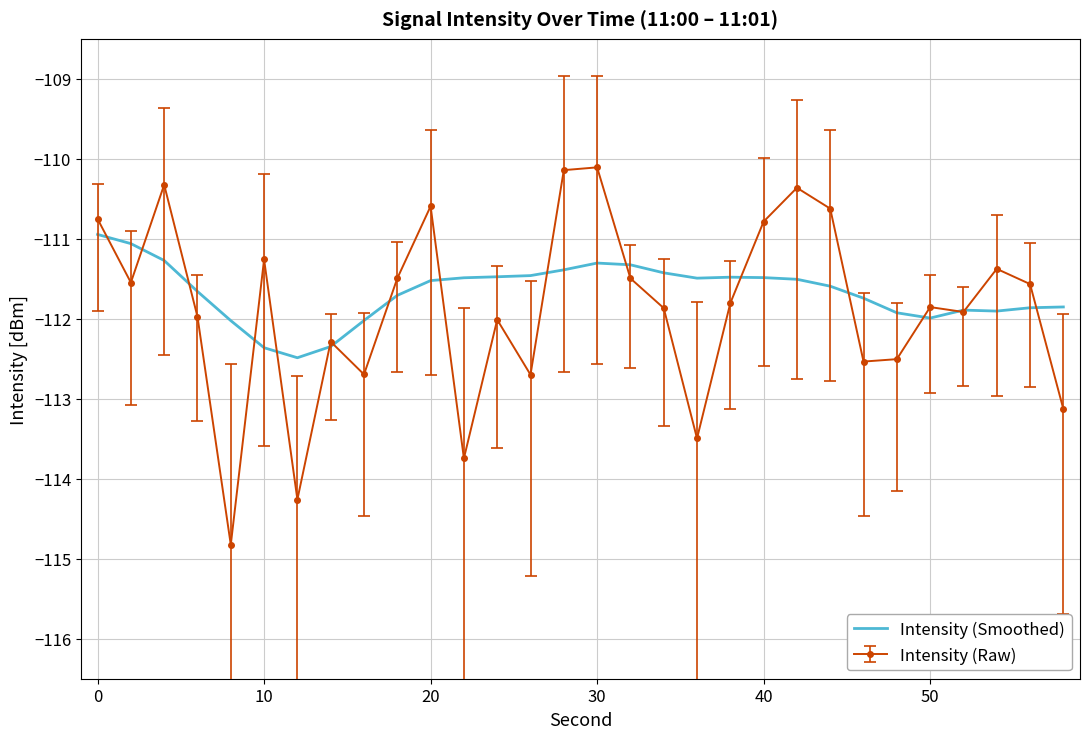

List the series in order of their peak value, highest first.

Intensity (Raw), Intensity (Smoothed)